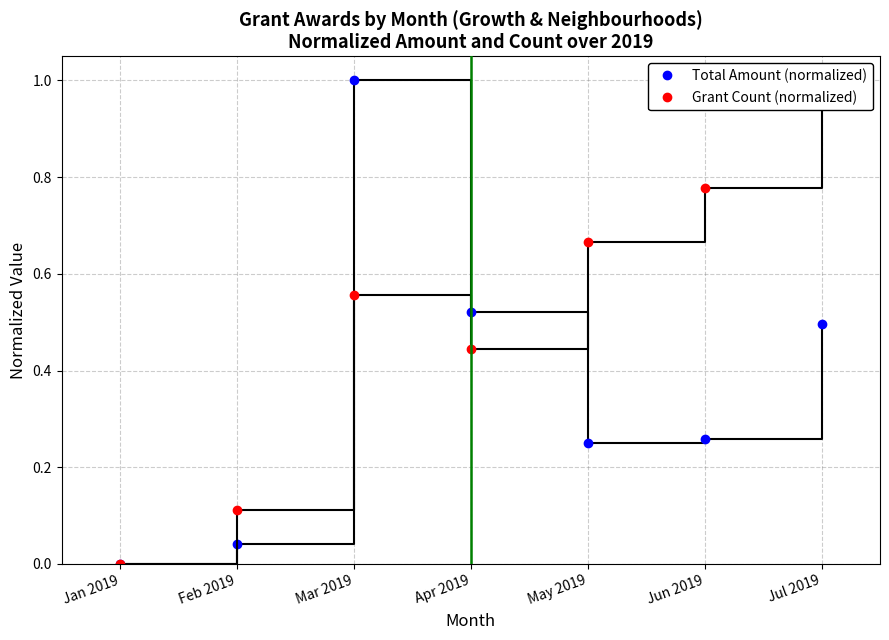

Count the Grant Count (normalized) values in the range 0 to 1.

7